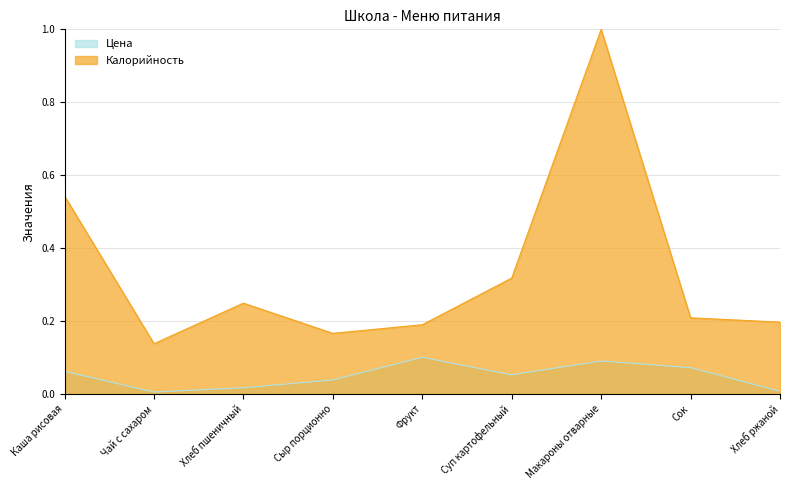

Reading left to right, what are all the values shown in this chart?

Цена: Каша рисовая=0.1	Чай с сахаром=0.0	Хлеб пшеничный=0.0	Сыр порционно=0.0	Фрукт=0.1	Суп картофельный=0.1	Макароны отварные=0.1	Сок=0.1	Хлеб ржаной=0.0
Калорийность: Каша рисовая=0.5	Чай с сахаром=0.1	Хлеб пшеничный=0.2	Сыр порционно=0.2	Фрукт=0.2	Суп картофельный=0.3	Макароны отварные=1.0	Сок=0.2	Хлеб ржаной=0.2